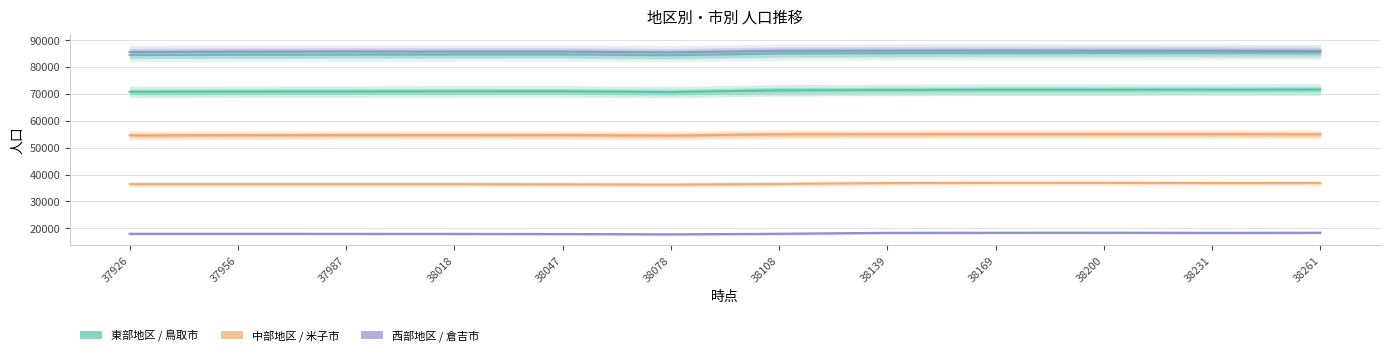

True or false: 西部地区 and 東部地区 cross at least once.

False